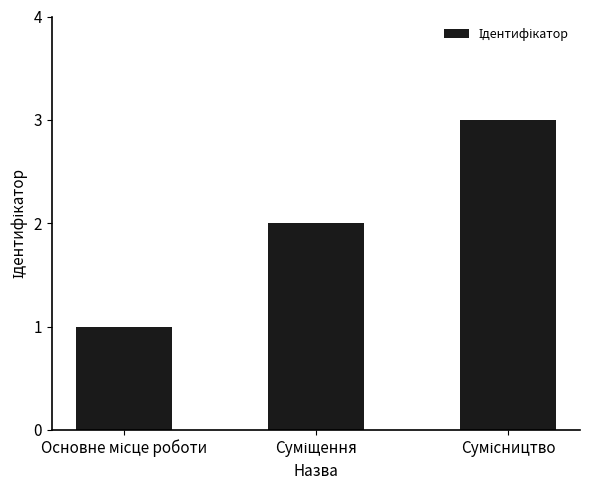

What is the greatest value displayed?

3